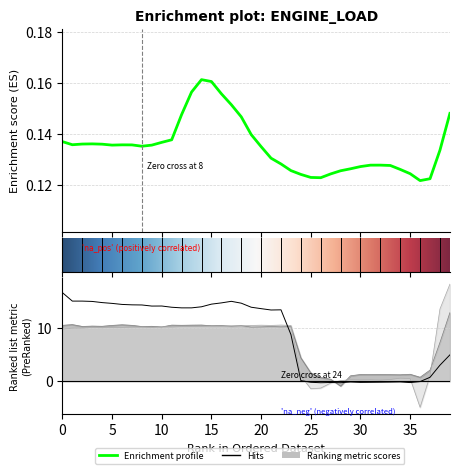

What is the spread (max minus min) of values at 23?

10.3